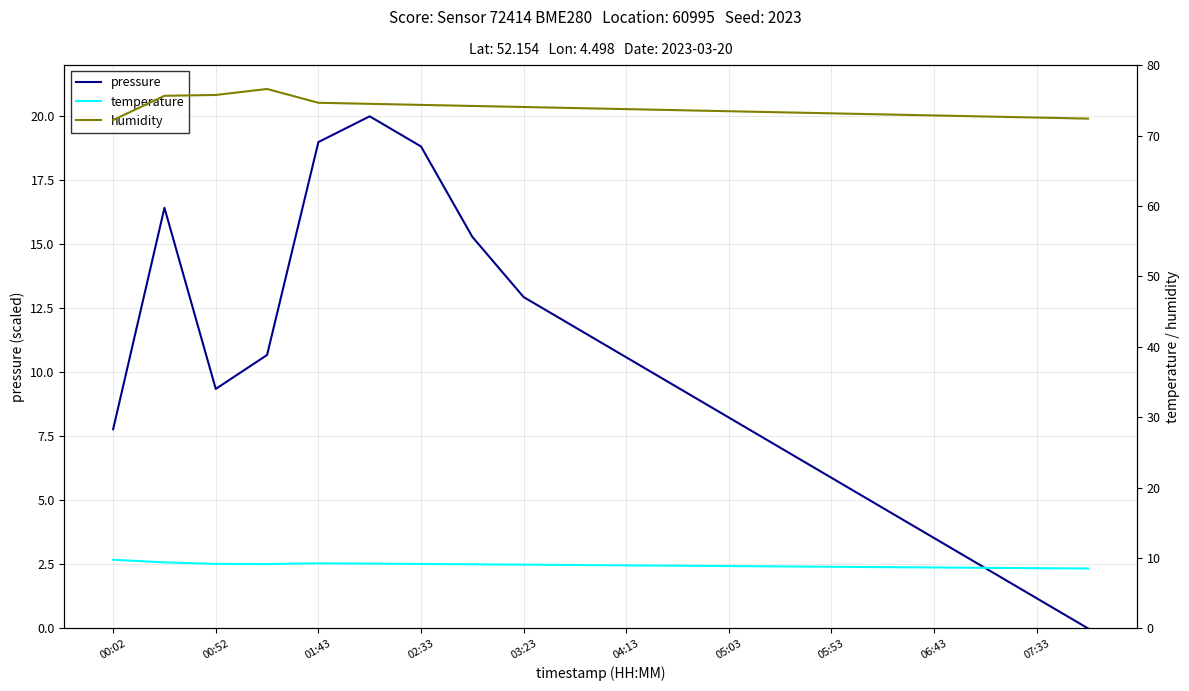

The pressure series shows 9.4 at 00:52. True or false?

True